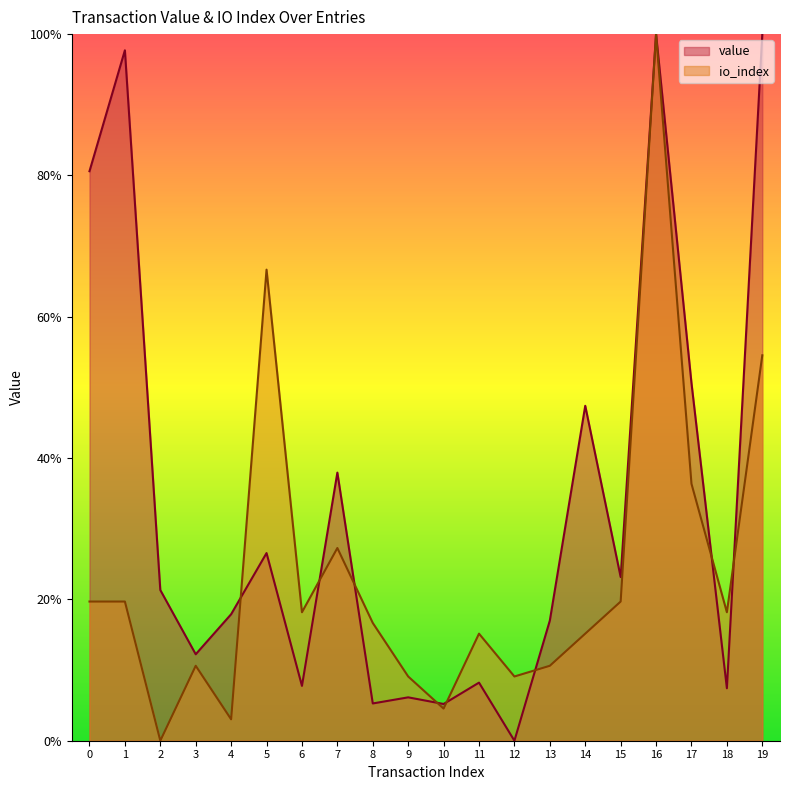

Which has a higher value, 1 or 11?

1